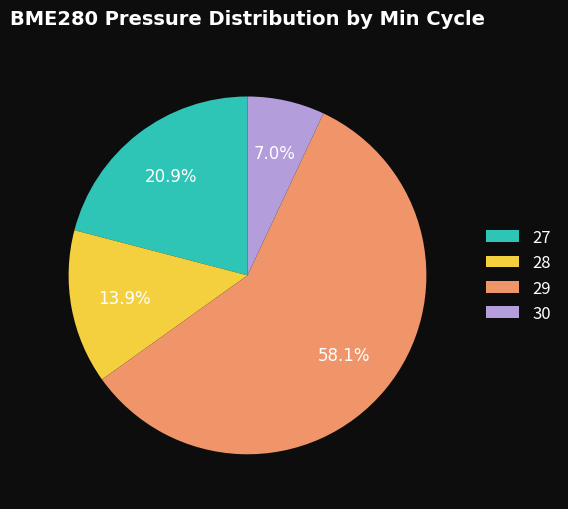

Rank the categories by value from lowest to highest.

30, 28, 27, 29